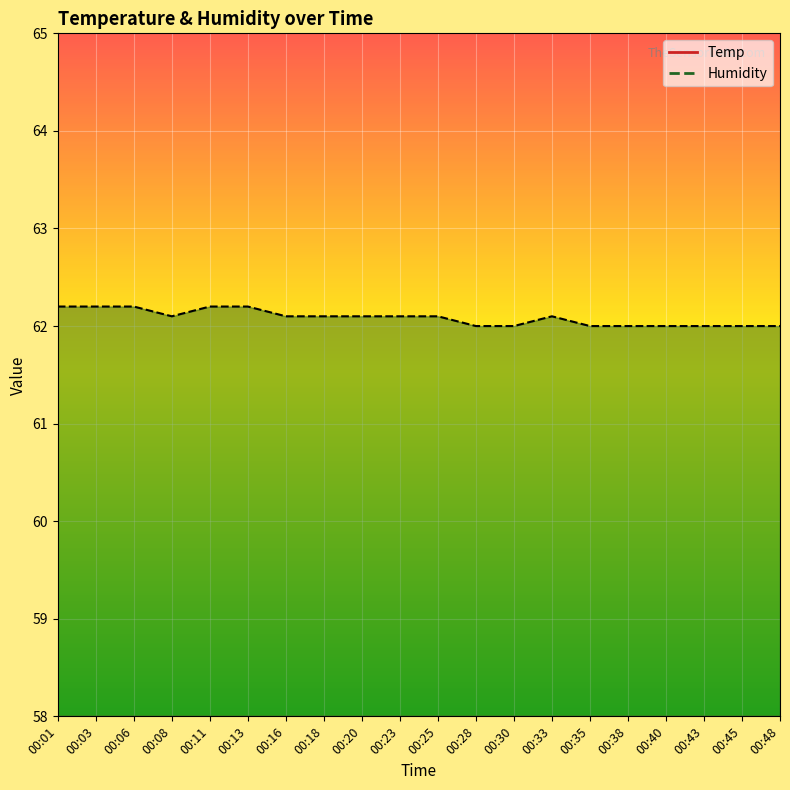

Reading left to right, list all the values displayed in this chart.

Temp: 00:01=26.1	00:03=26.1	00:06=26.1	00:08=26.0	00:11=26.1	00:13=26.1	00:16=26.1	00:18=26.1	00:20=26.1	00:23=26.1	00:25=26.1	00:28=26.1	00:30=26.1	00:33=26.1	00:35=26.1	00:38=26.1	00:40=26.1	00:43=26.1	00:45=26.1	00:48=26.1
Humidity: 00:01=62.2	00:03=62.2	00:06=62.2	00:08=62.1	00:11=62.2	00:13=62.2	00:16=62.1	00:18=62.1	00:20=62.1	00:23=62.1	00:25=62.1	00:28=62.0	00:30=62.0	00:33=62.1	00:35=62.0	00:38=62.0	00:40=62.0	00:43=62.0	00:45=62.0	00:48=62.0